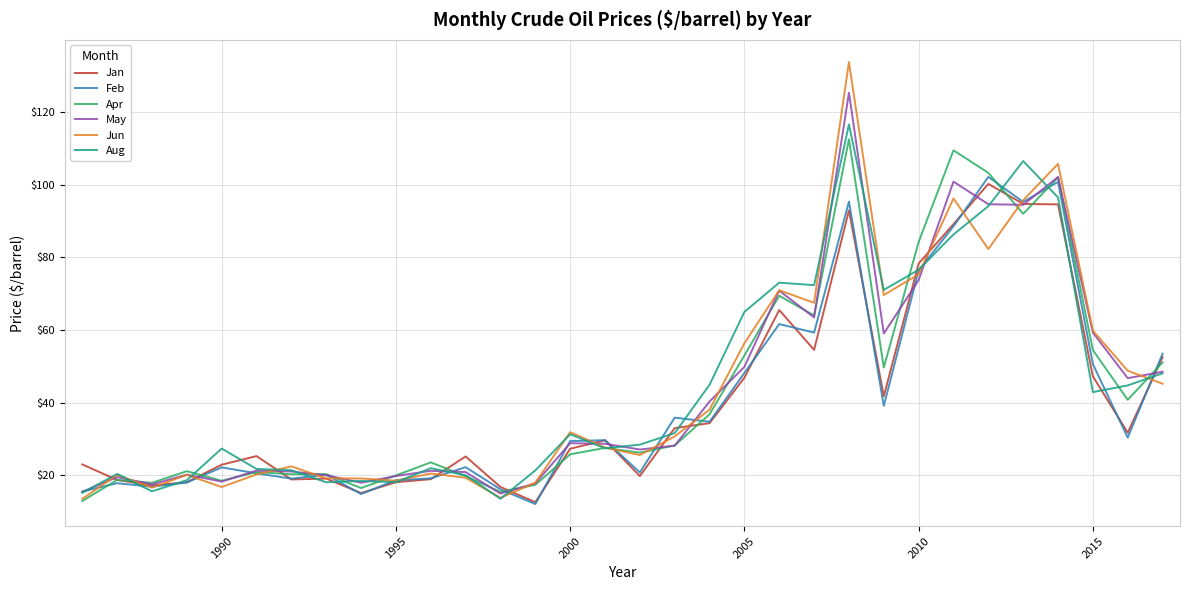

Which series has the widest spread of values?

Jun